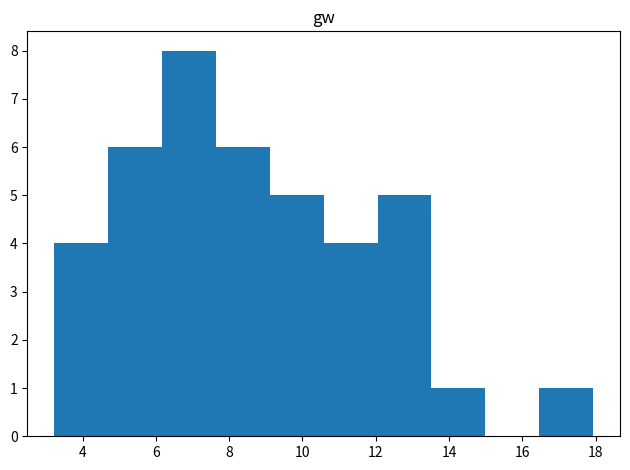

What is the height of the bar covering 13.6 to 15.0 on the x-axis? Neither the bar edges nor the heights are printed on the chart, so give them approximately, as read against the axes.

1